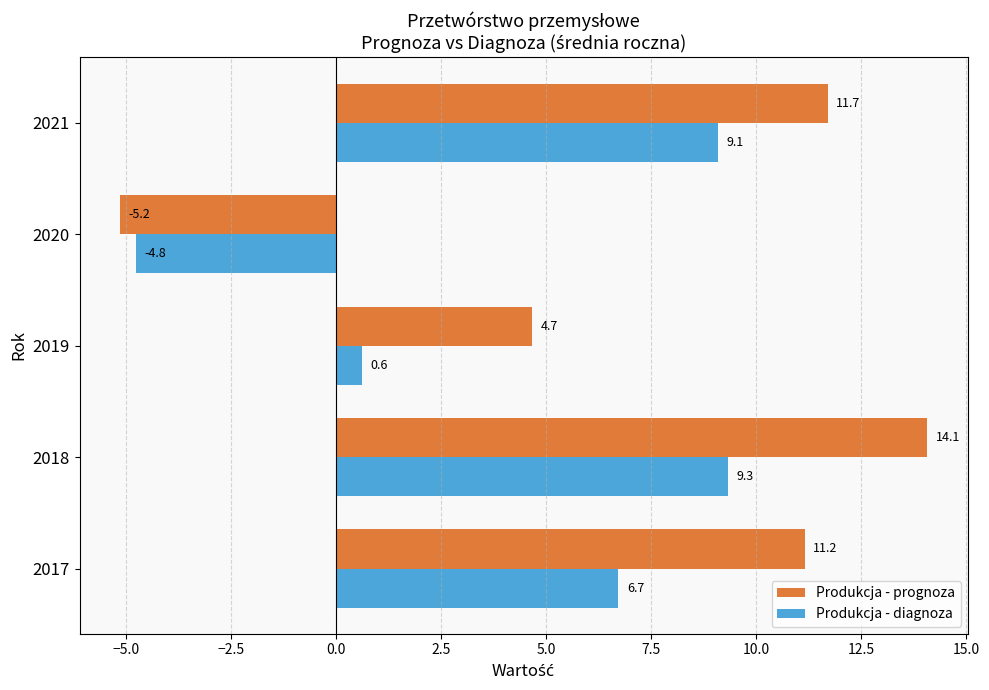

Which series has the largest total across all categories?

Produkcja - prognoza